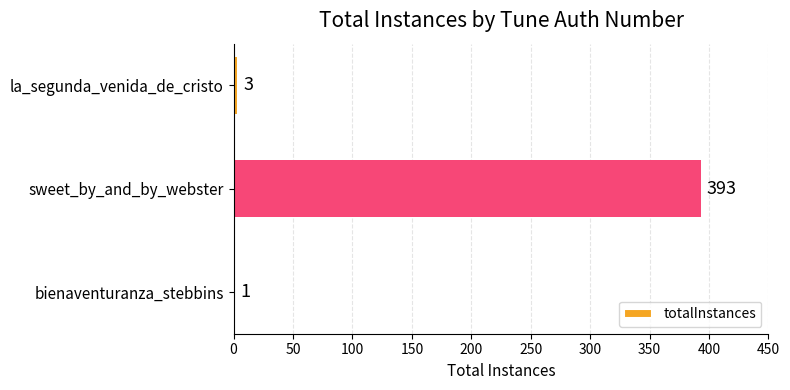

True or false: the data shows 3 at la_segunda_venida_de_cristo.

True